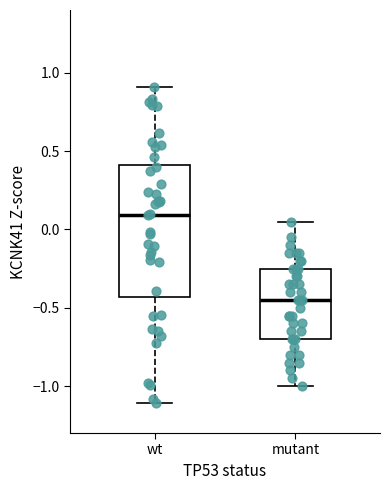

Reading left to right, transcribe this box plot: for each box, give where its median line is, the range the box spans, and where its two whiskers end, as read against the y-axis. The values are not printed on the chart, so give them approximately, as read against the axis.

wt: median 0.10, box -0.45 to 0.40, whiskers -1.10 to 0.90
mutant: median -0.45, box -0.70 to -0.25, whiskers -1.00 to 0.05